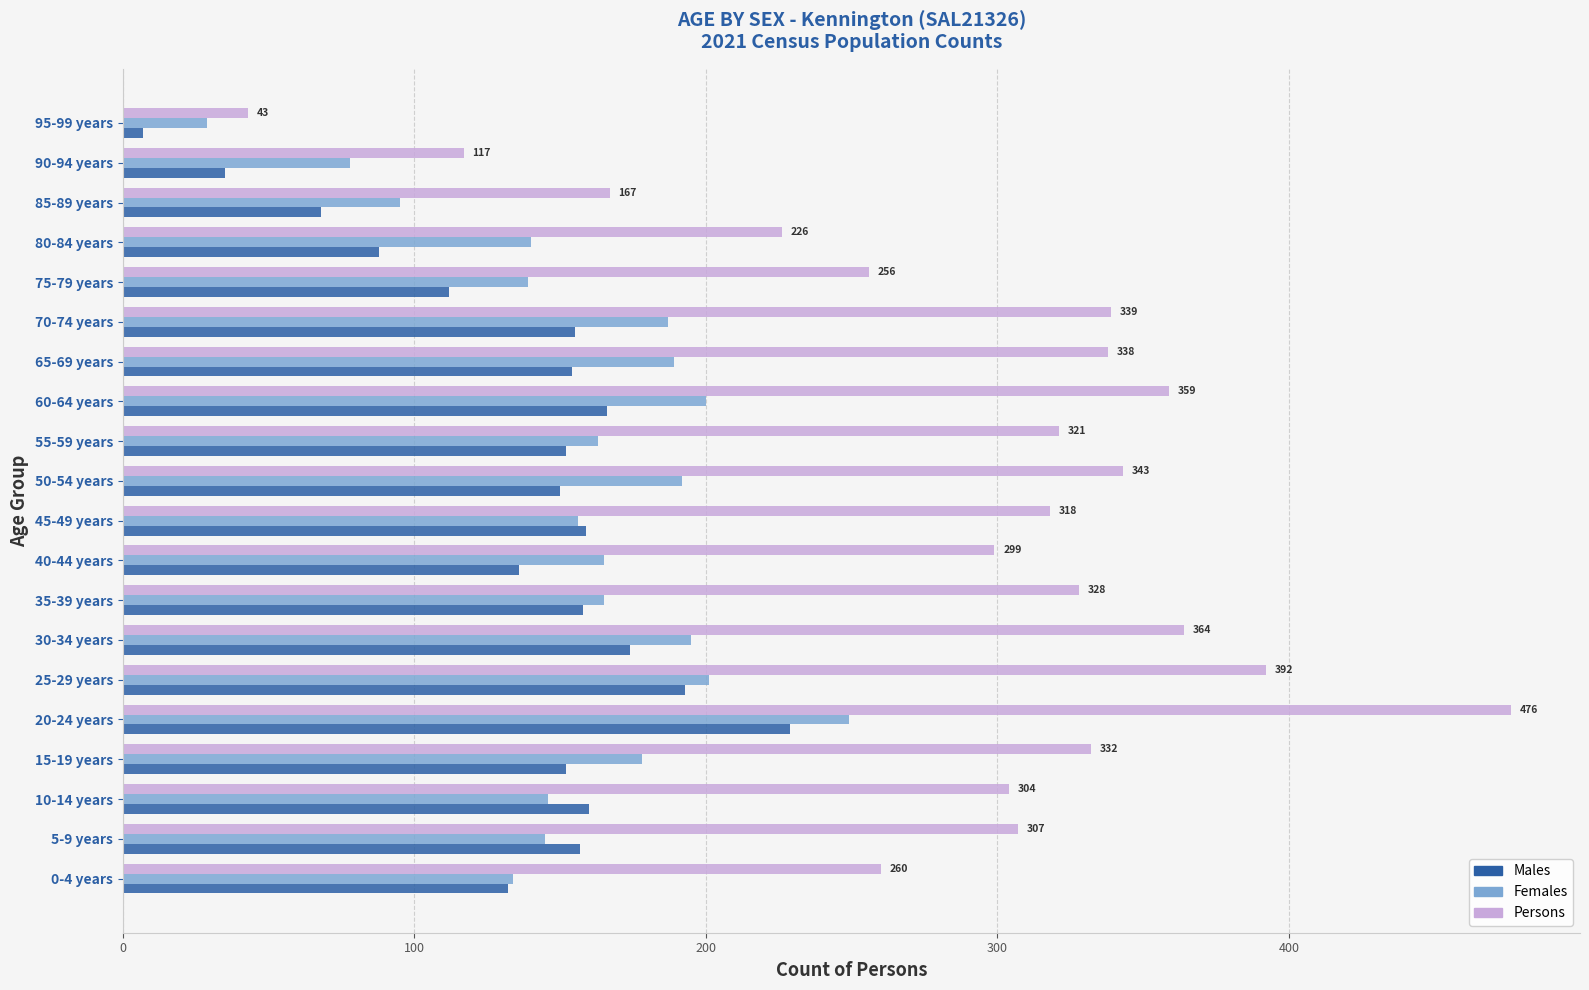

What is the maximum value for Persons?

476